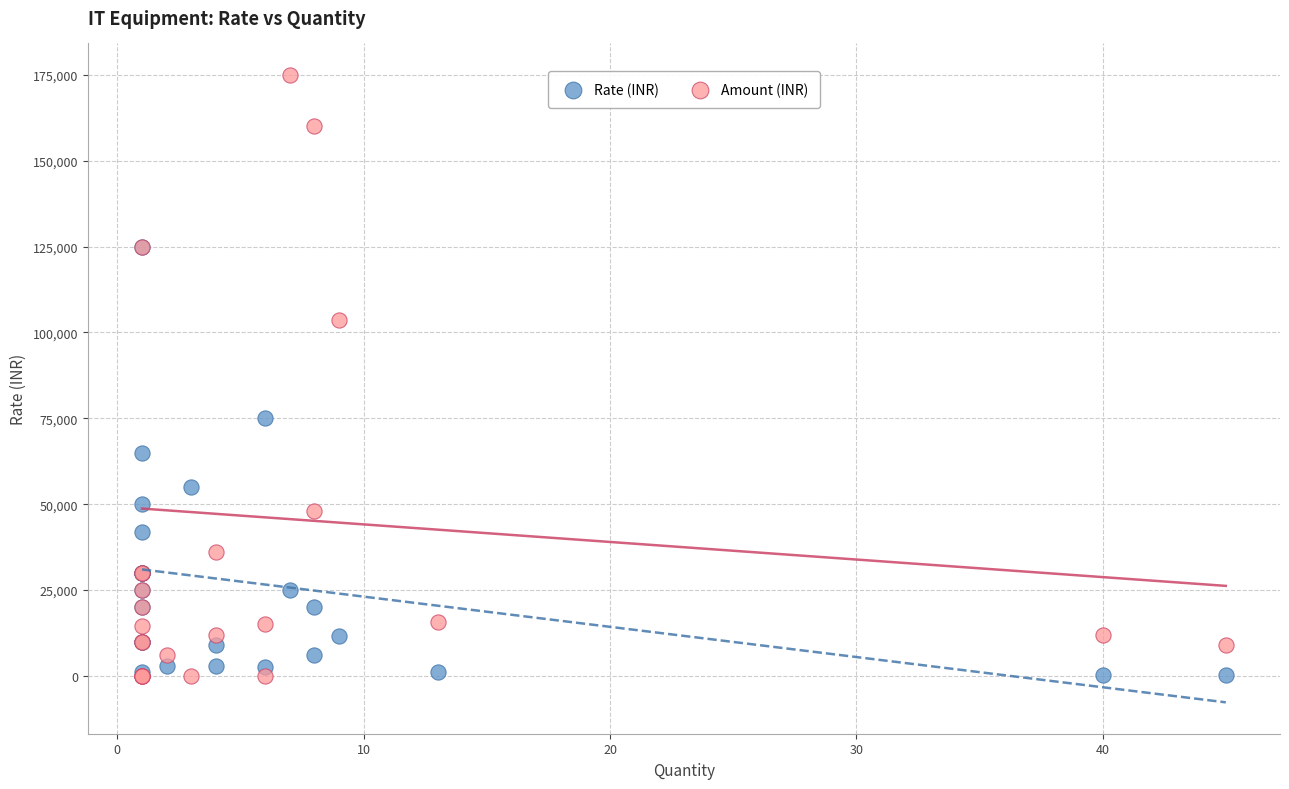

In the Amount (INR) series, what Y value is closest to 87500?

103500